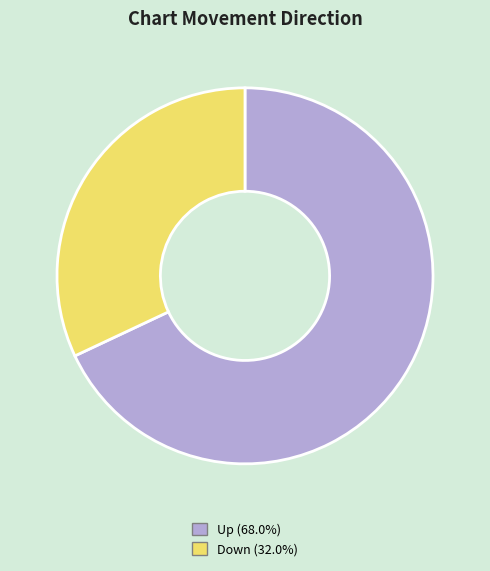

Combined, do Up (68.0%) and Down (32.0%) account for over 50%?

Yes